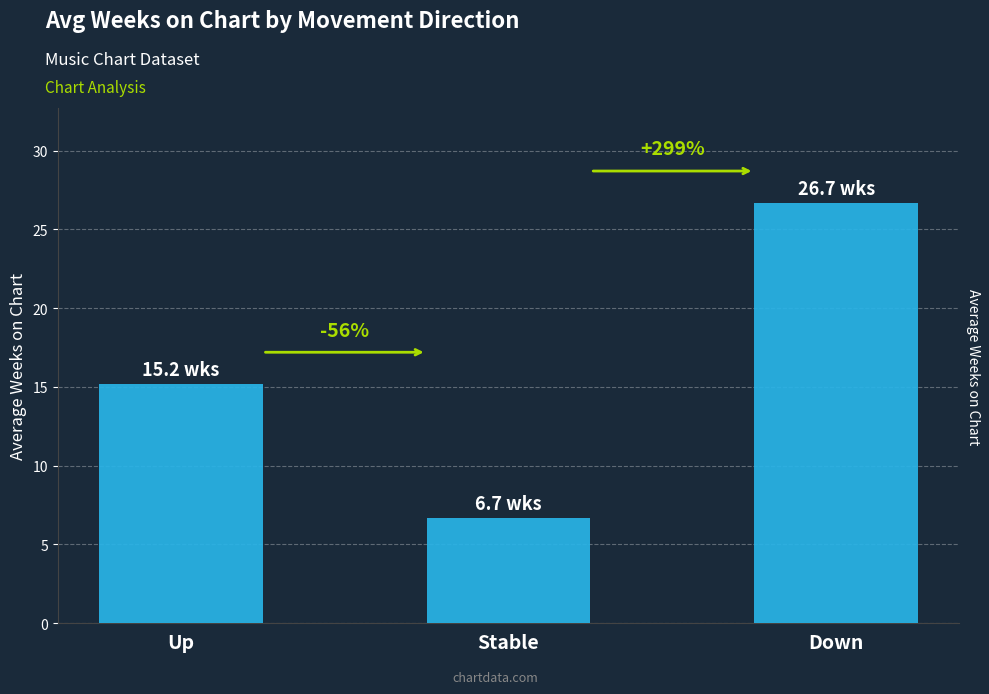

What is the difference between the values at Stable and Down?

20.0